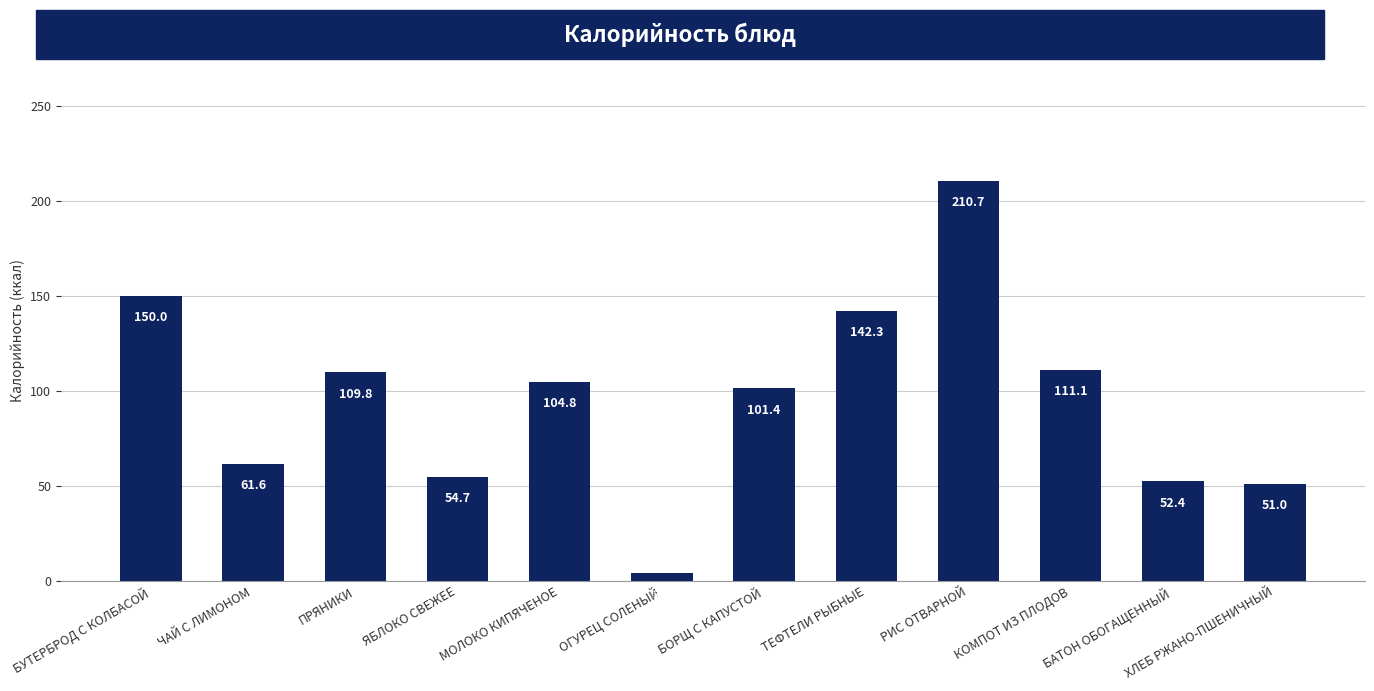

Reading left to right, list all the values displayed in this chart.

БУТЕРБРОД С КОЛБАСОЙ=150.0	ЧАЙ С ЛИМОНОМ=61.6	ПРЯНИКИ=109.8	ЯБЛОКО СВЕЖЕЕ=54.7	МОЛОКО КИПЯЧЕНОЕ=104.8	ОГУРЕЦ СОЛЕНЫЙ=3.9	БОРЩ С КАПУСТОЙ=101.4	ТЕФТЕЛИ РЫБНЫЕ=142.3	РИС ОТВАРНОЙ=210.7	КОМПОТ ИЗ ПЛОДОВ=111.1	БАТОН ОБОГАЩЕННЫЙ=52.4	ХЛЕБ РЖАНО-ПШЕНИЧНЫЙ=51.0